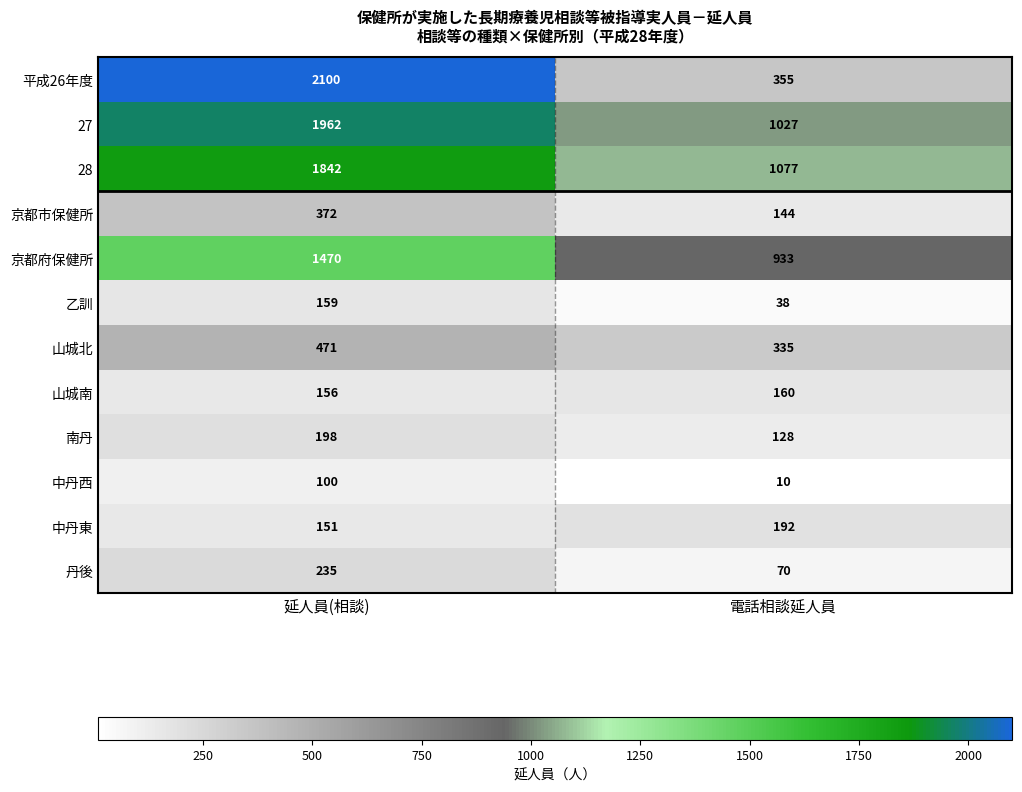

Which label corresponds to the smallest value in the chart?

電話相談延人員